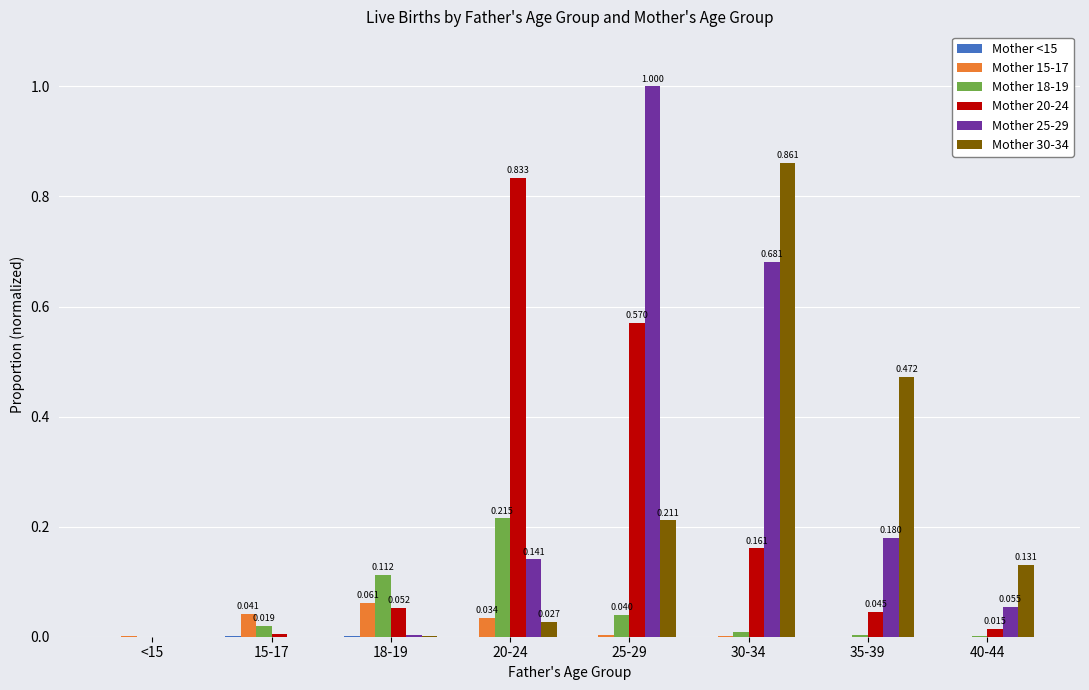

Is the value of Mother 18-19 at 30-34 greater than the value of Mother 25-29 at 40-44?

No